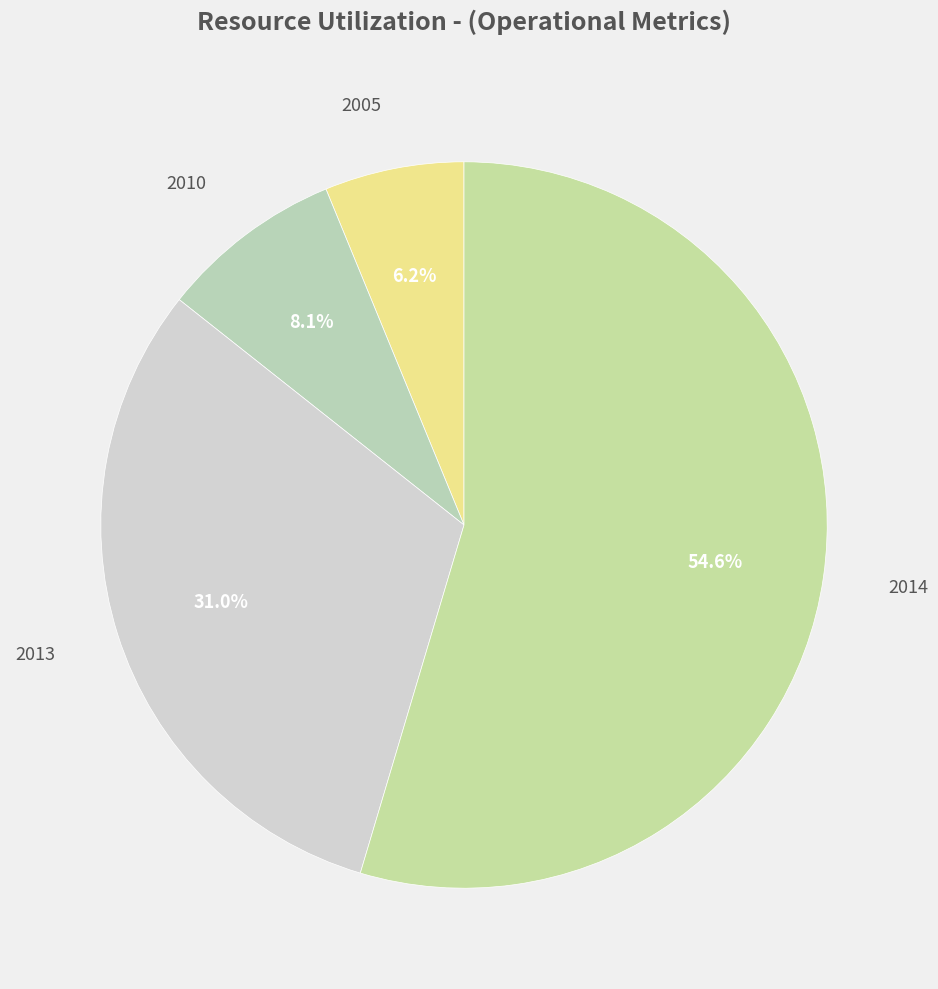

Is there a majority slice in this chart?

Yes